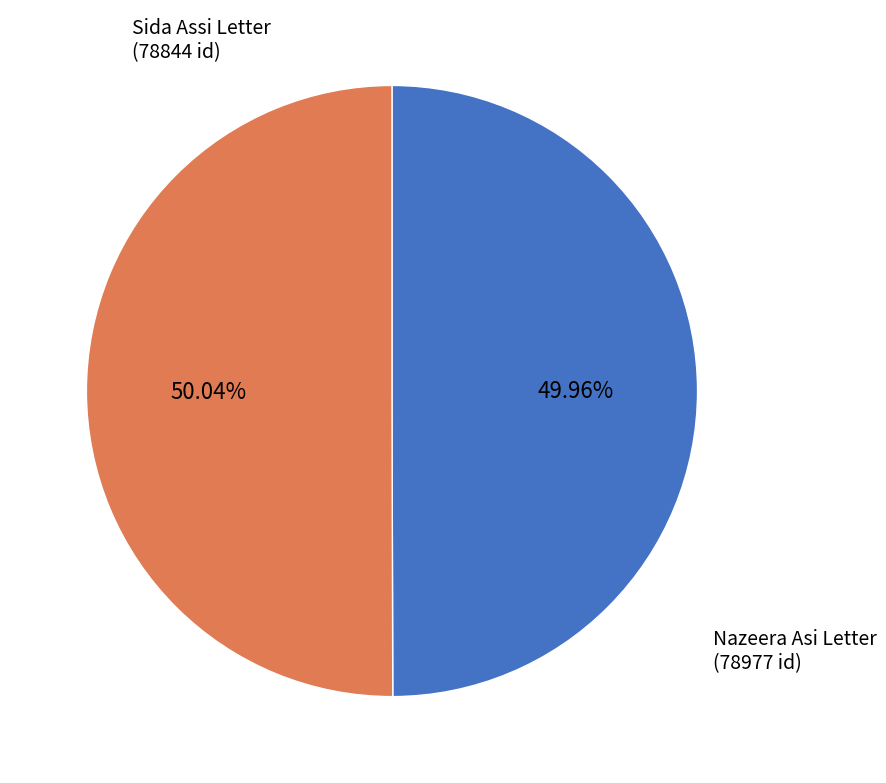

Is there a majority slice in this chart?

Yes